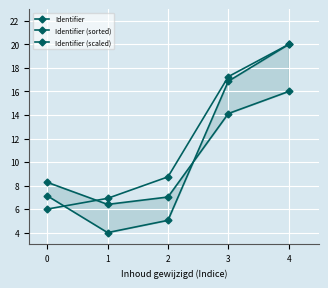

True or false: Identifier (scaled) has a value of 8.3 at 3.

False